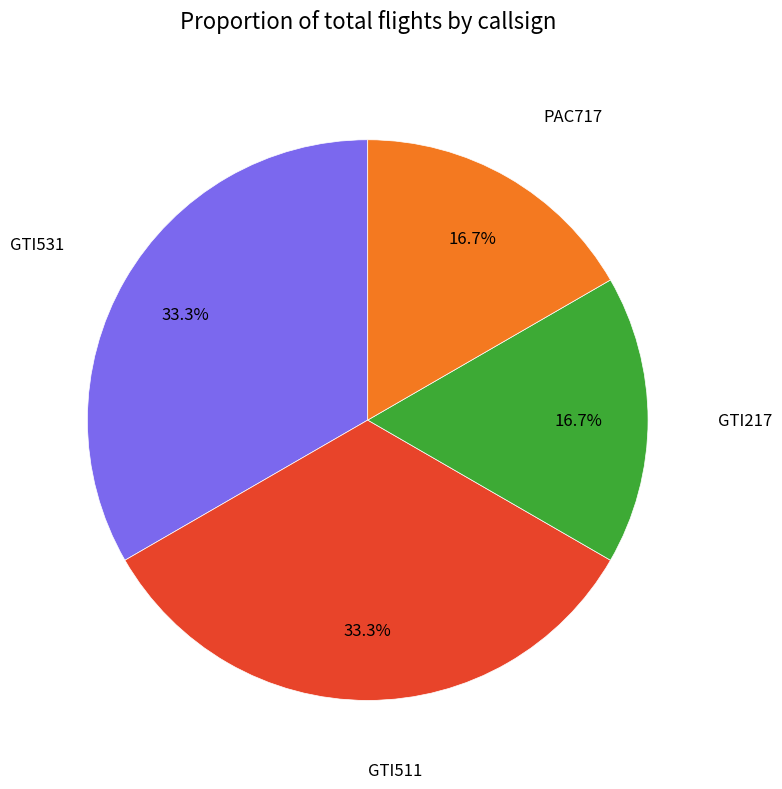

True or false: GTI217 accounts for 17% of the total.

True